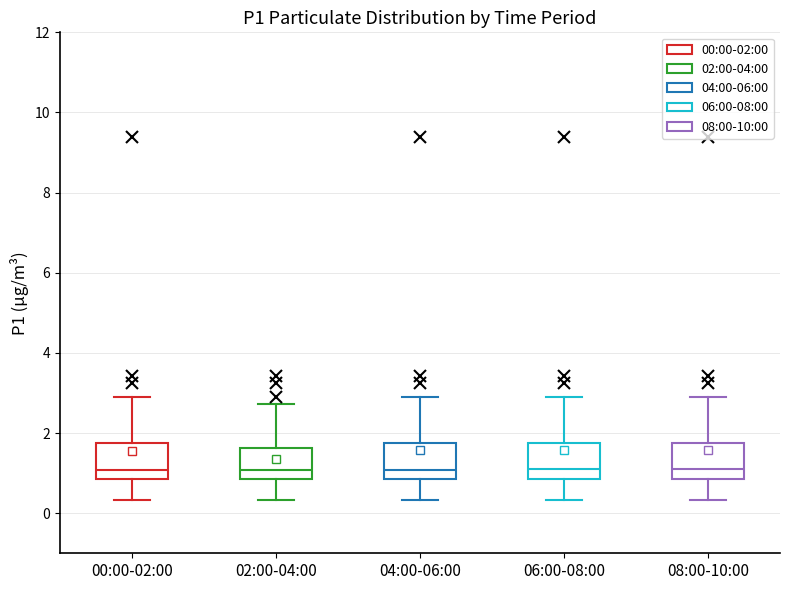

Reading left to right, transcribe this box plot: for each box, give where its median line is, the range the box spans, and where its two whiskers end, as read against the y-axis. The values are not printed on the chart, so give them approximately, as read against the axis.

00:00-02:00: median 1.0, box 0.8 to 1.8, whiskers 0.4 to 3.0
02:00-04:00: median 1.0, box 0.8 to 1.6, whiskers 0.4 to 2.8
04:00-06:00: median 1.0, box 0.8 to 1.8, whiskers 0.4 to 3.0
06:00-08:00: median 1.2, box 0.8 to 1.8, whiskers 0.4 to 3.0
08:00-10:00: median 1.2, box 0.8 to 1.8, whiskers 0.4 to 3.0